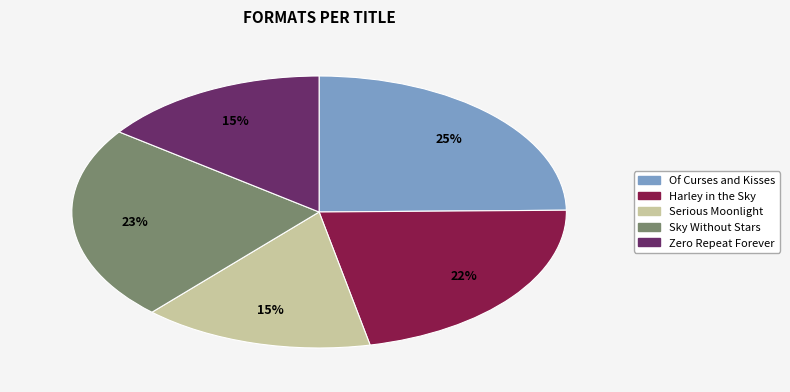

What is the largest slice in the pie chart?

Of Curses and Kisses